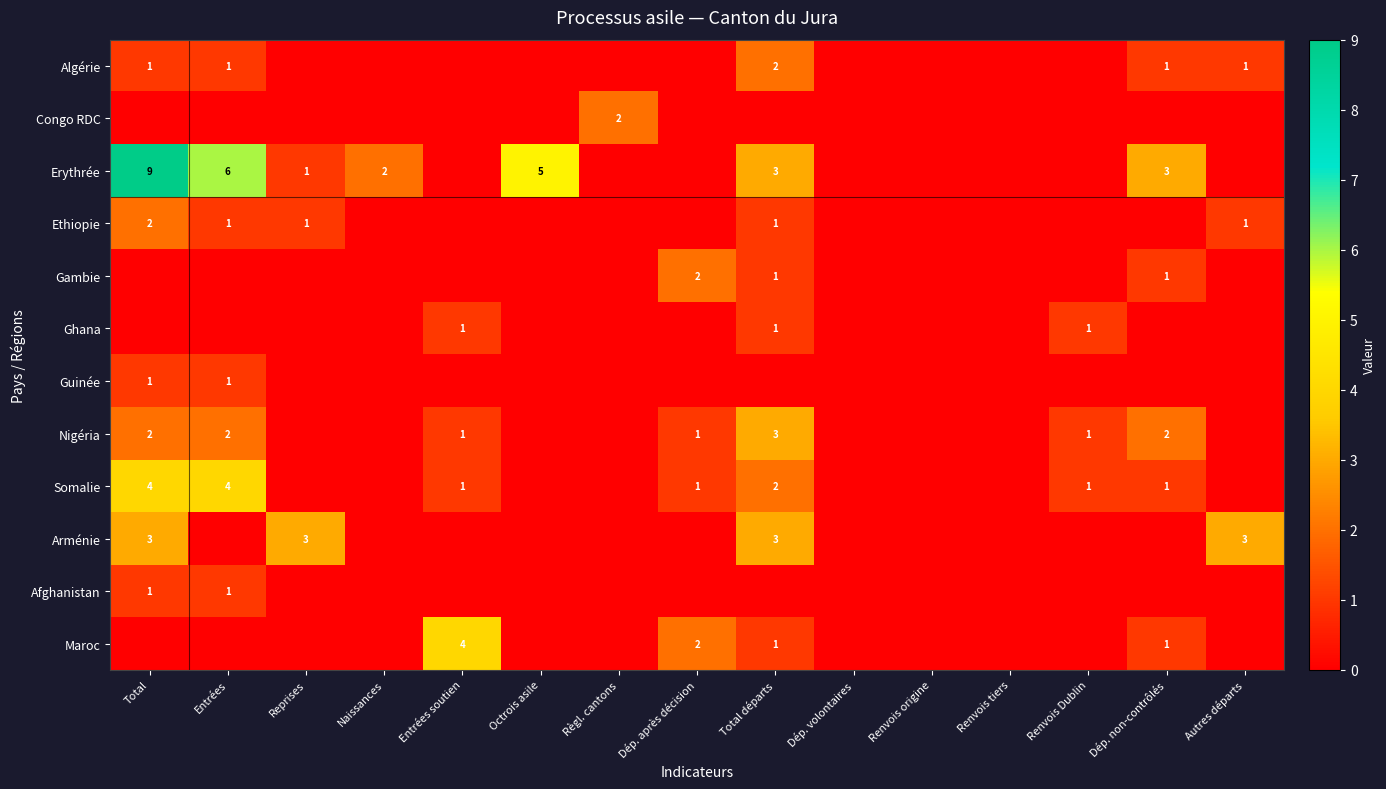

The value of Ethiopie at Entrées is 1. True or false?

True